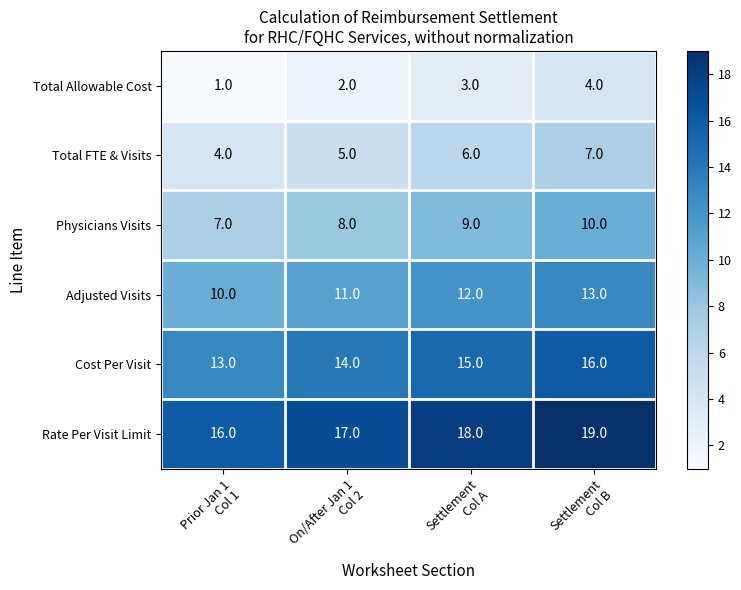

What is the average value of the Total FTE & Visits series?

6